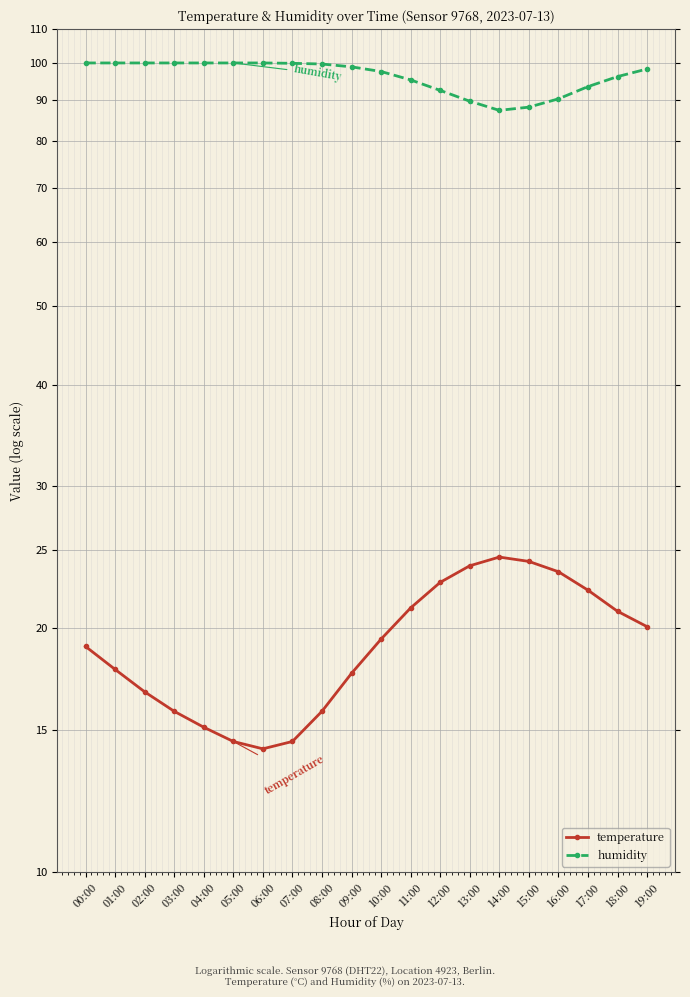

Which has a higher value, 06:00 or 17:00?

17:00